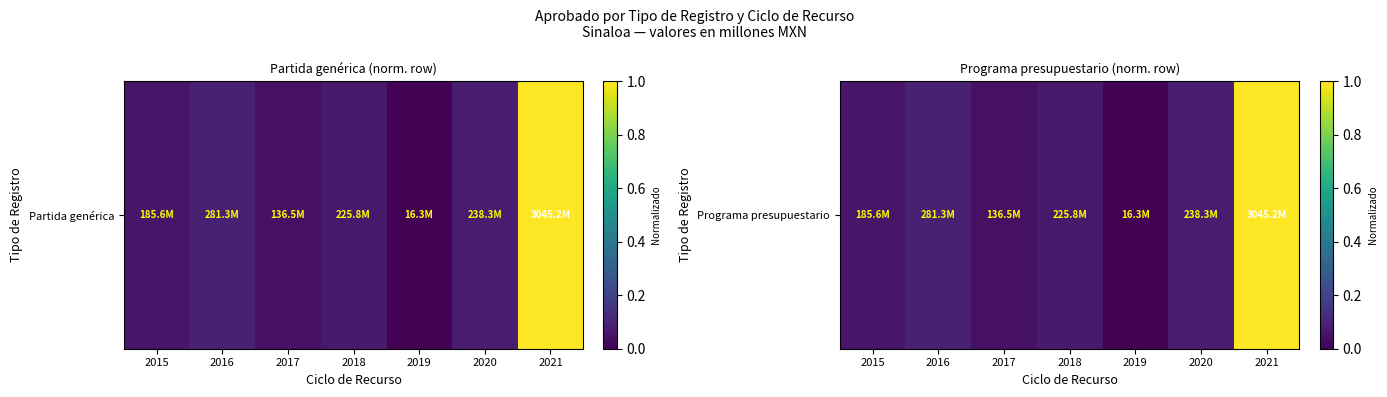

What is the sum of the values at 2016 and 2019?

0.1